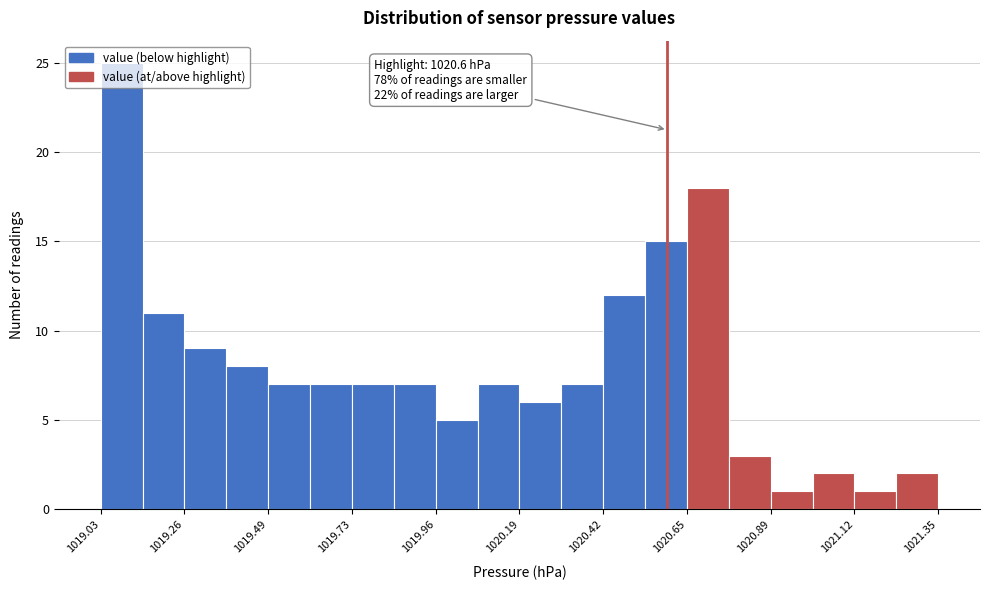

Read against the x-axis, roughly where is the centre of the tallest bar?

1019.10